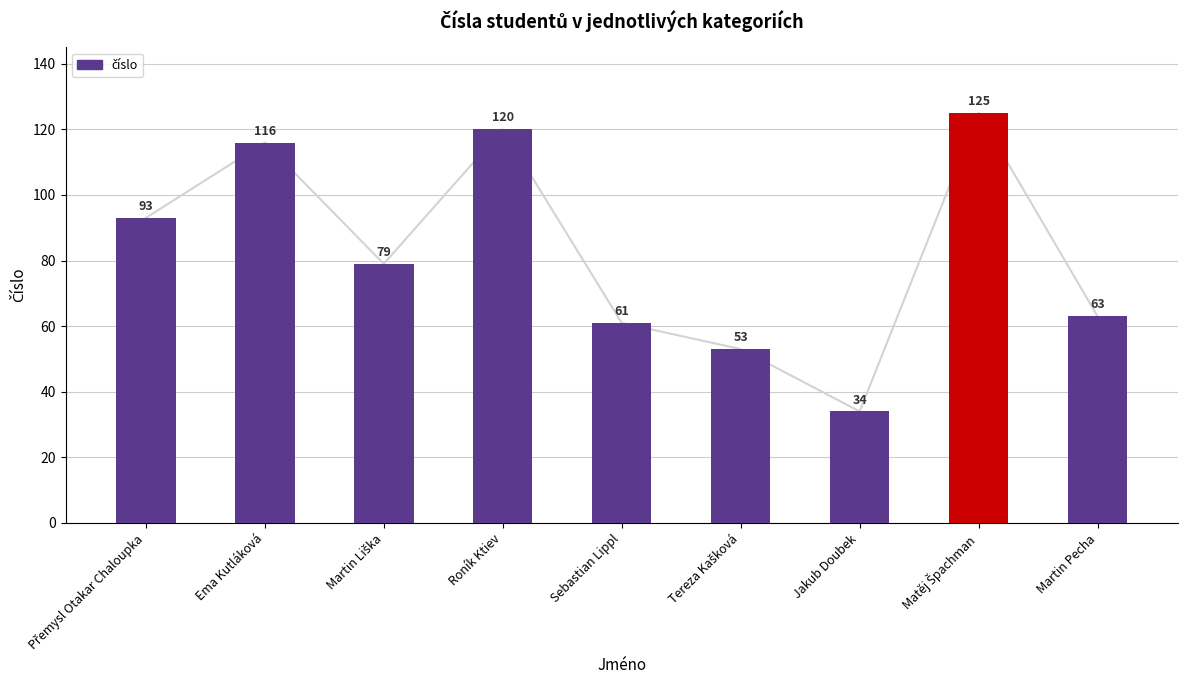

What is the label of the 5th bar from the left?

Sebastian Lippl